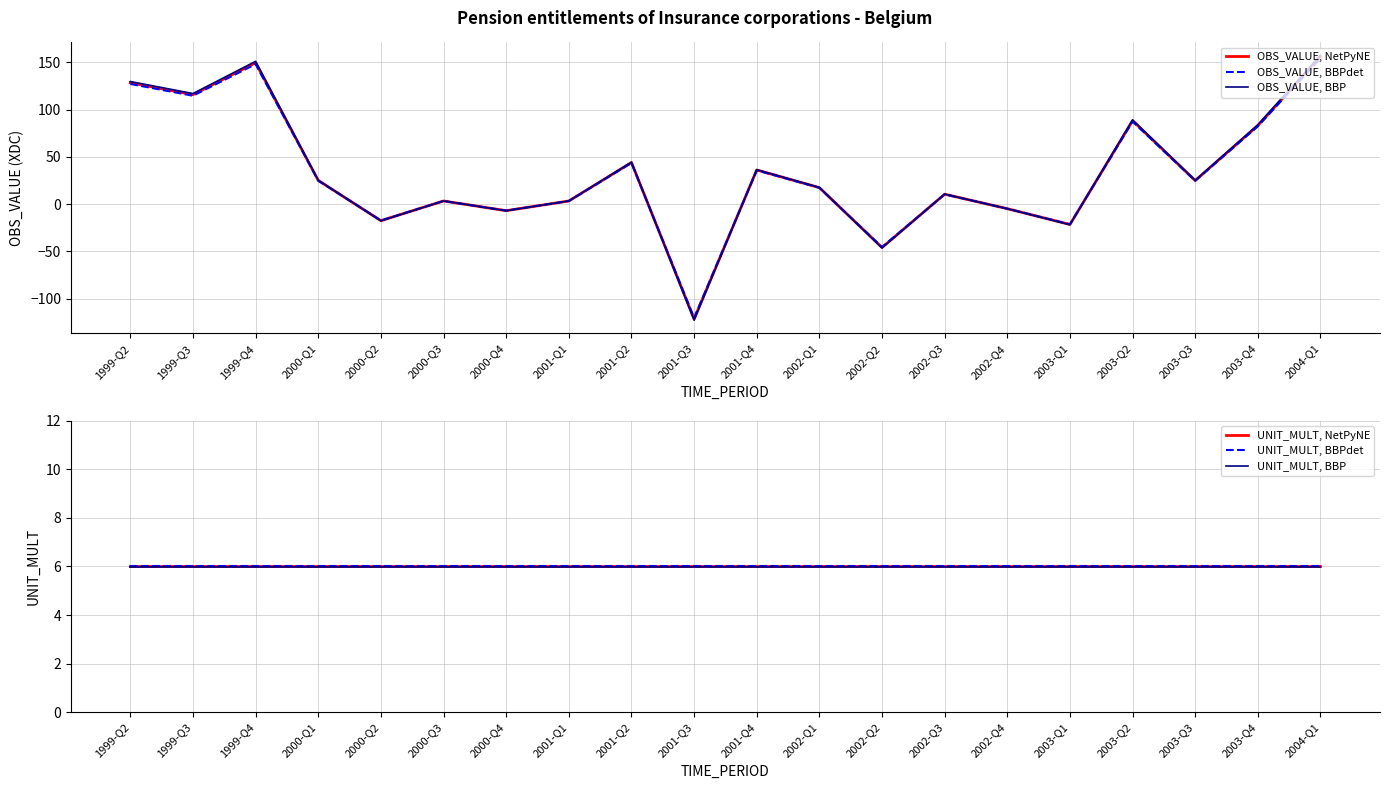

What is the average value of the OBS_VALUE, BBPdet series?

33.0